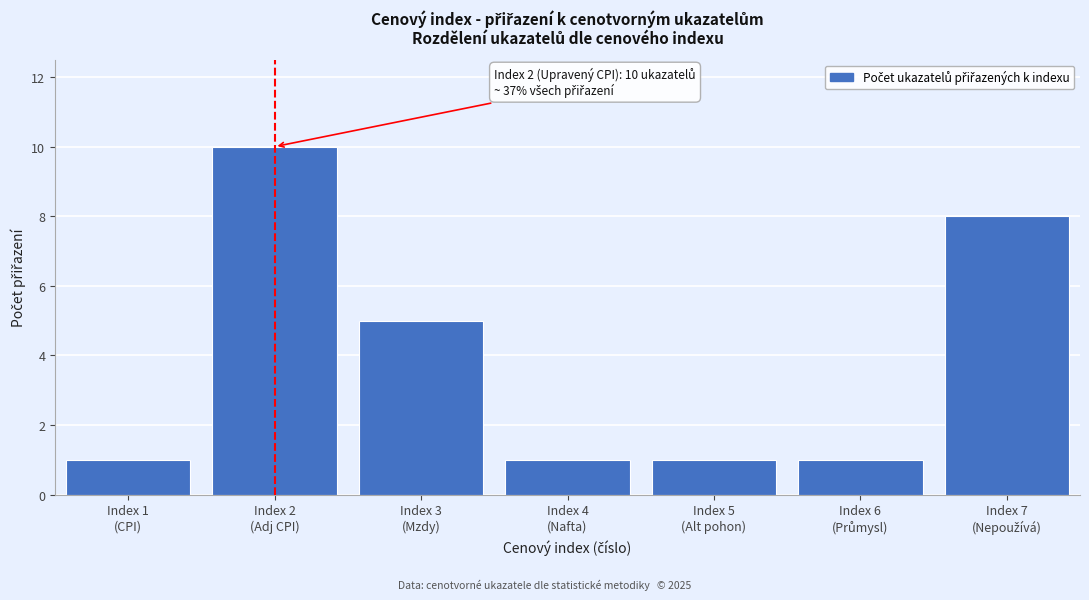

Reading right to left, list all the values displayed in this chart.

8	1	1	1	5	10	1